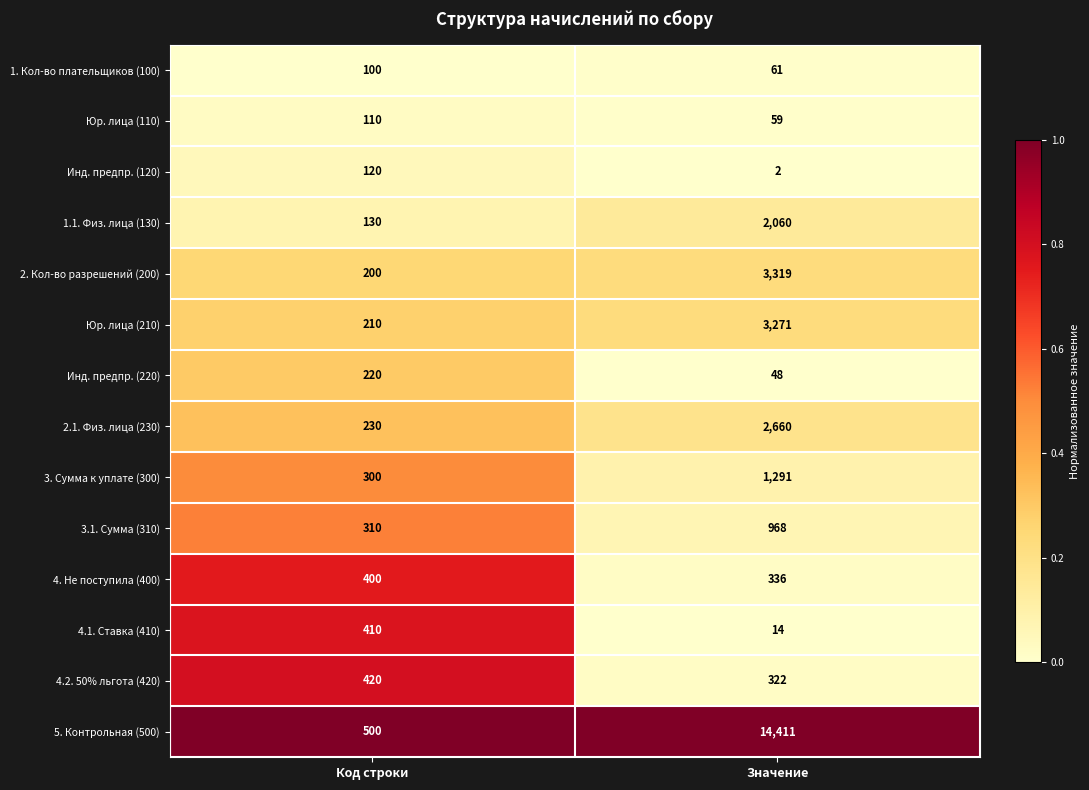

The 3.1. Сумма (310) series shows 310 at Код строки. True or false?

True